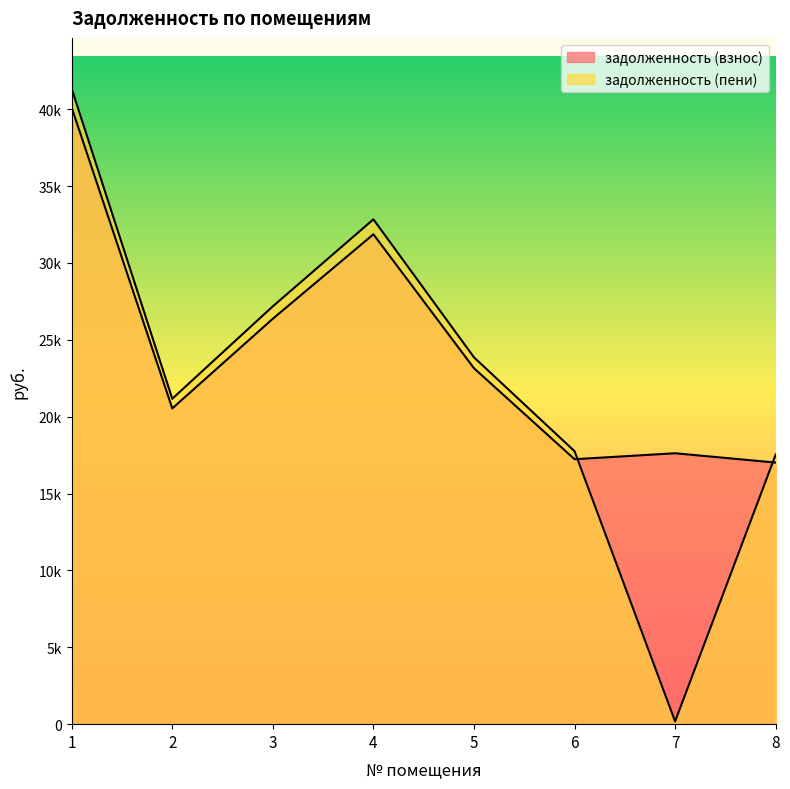

Rank the categories by задолженность (взнос) value from highest to lowest.

1, 4, 3, 5, 2, 7, 6, 8